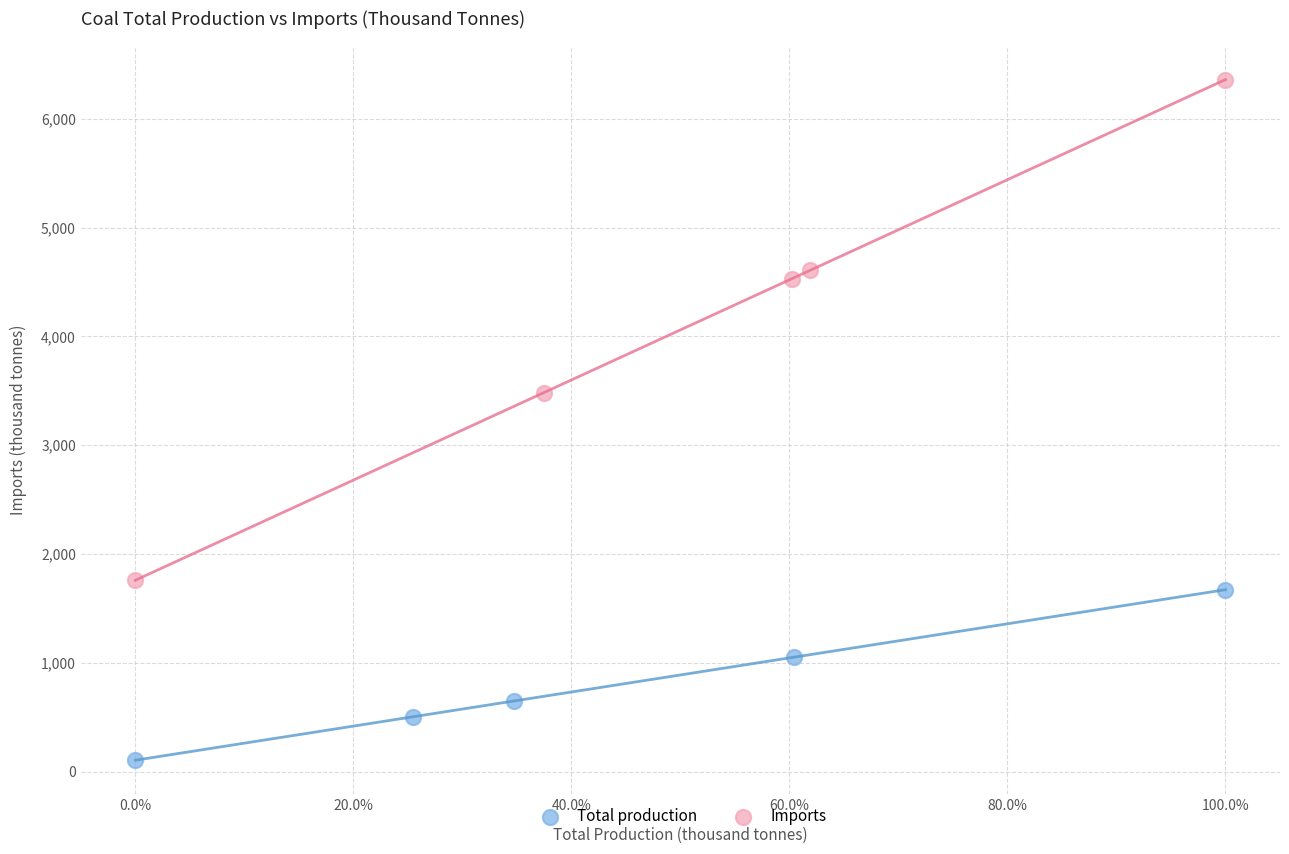

Which series reaches the minimum Y coordinate?

Total production